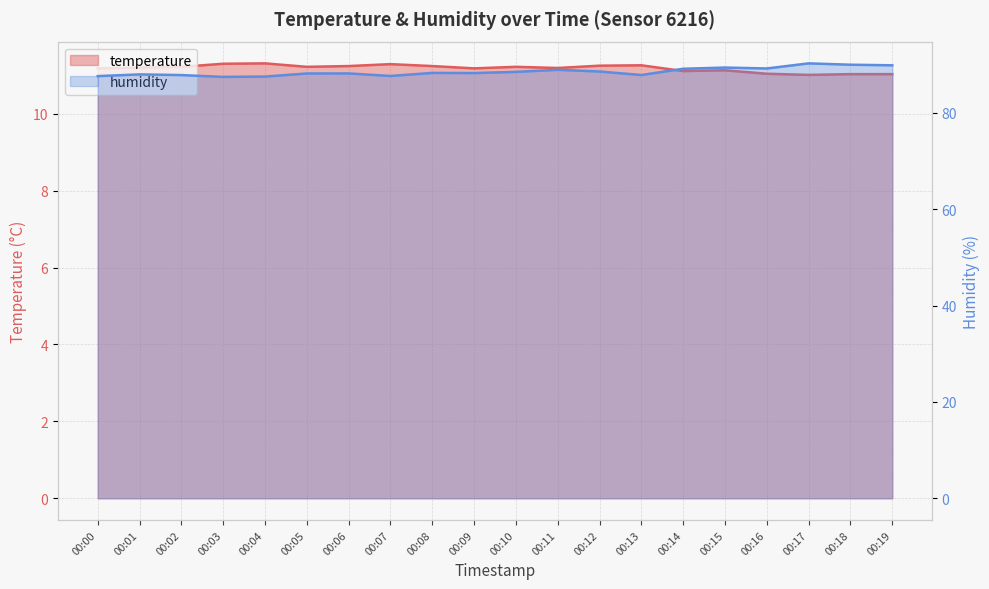

Which series has the widest spread of values?

humidity